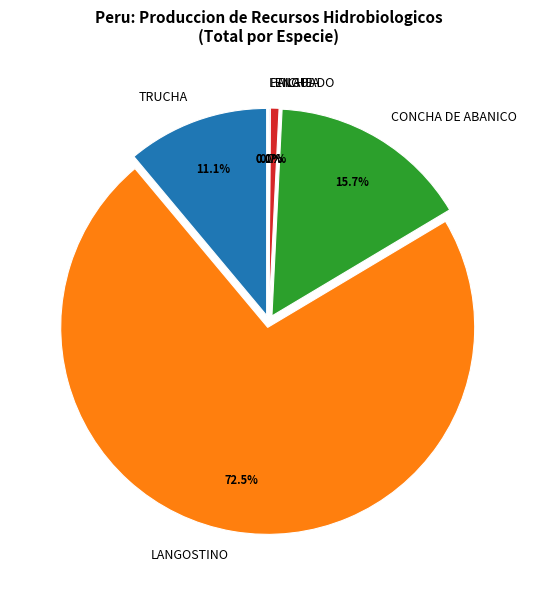

Between PAICHE and TRUCHA, which is larger?

TRUCHA